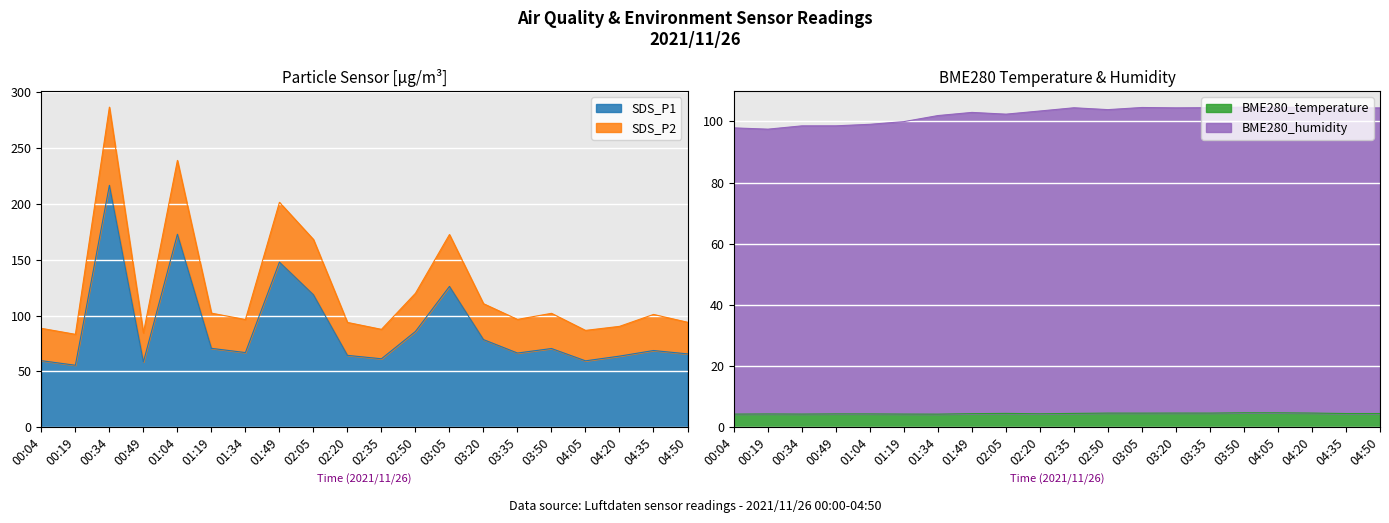

At which label is BME280_temperature closest to 4?

01:34